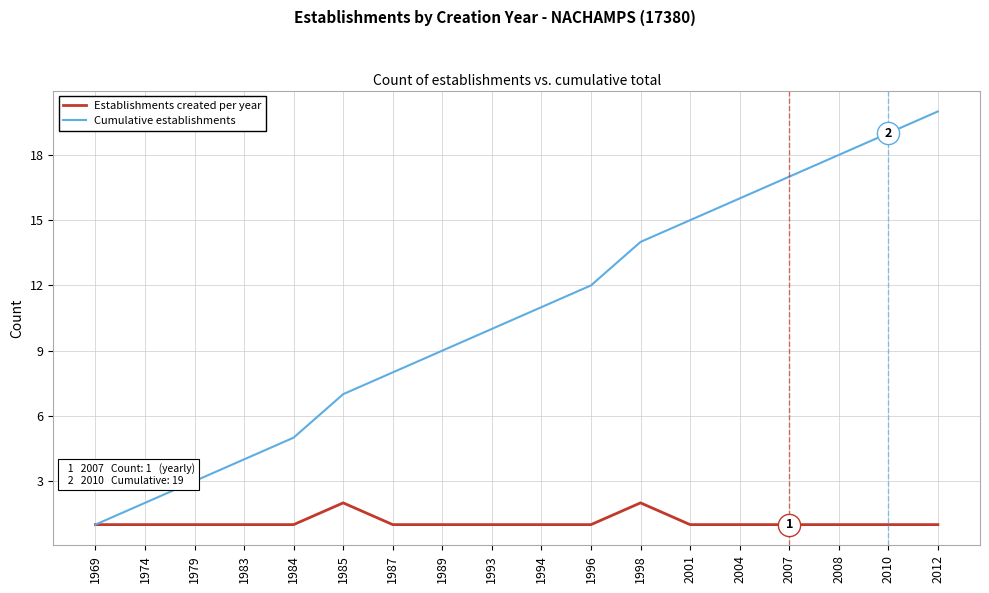

Rank the series by their maximum value, from lowest to highest.

Establishments created per year, Cumulative establishments